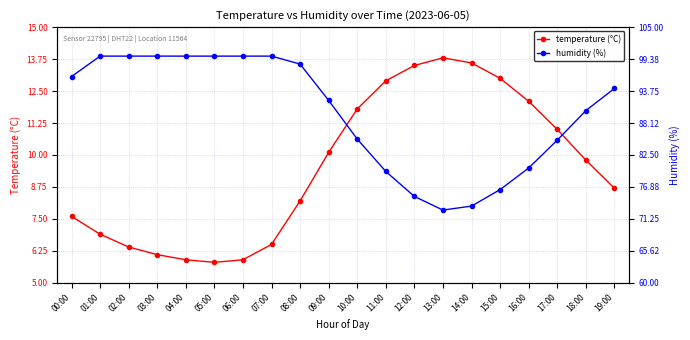

How many data points in humidity (%) are less than 94?

10